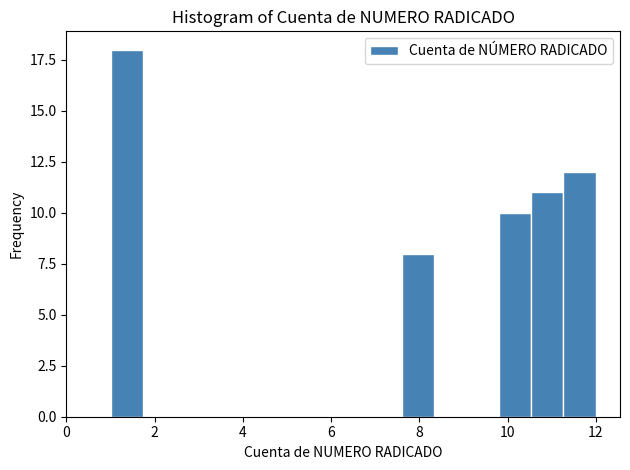

Around what value on the x-axis is the tallest bar? Give the approximate position of its centre, as read against the axis.

1.4